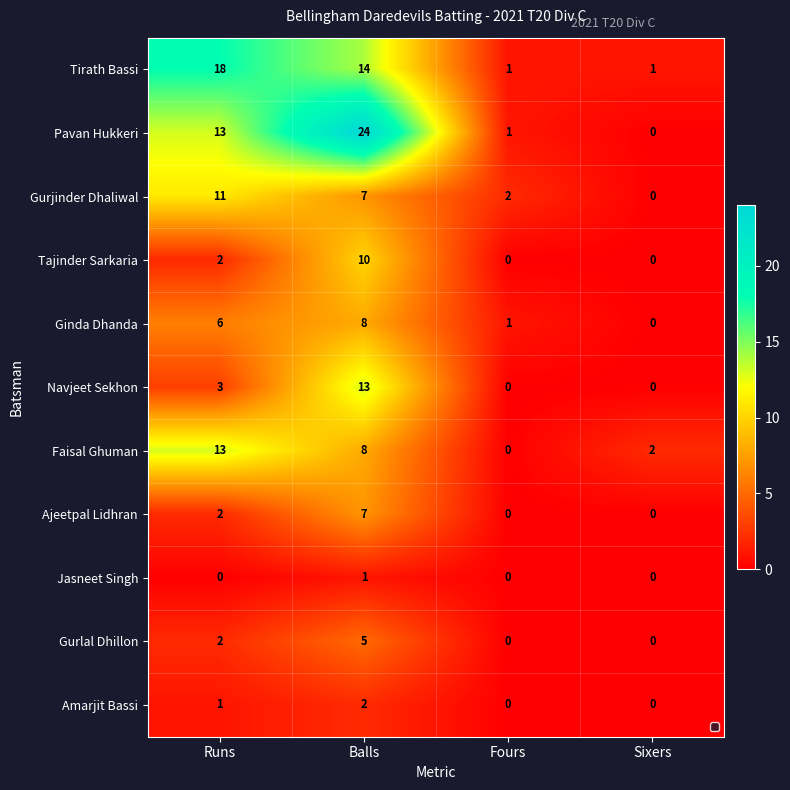

True or false: Pavan Hukkeri has a value of 33 at Balls.

False